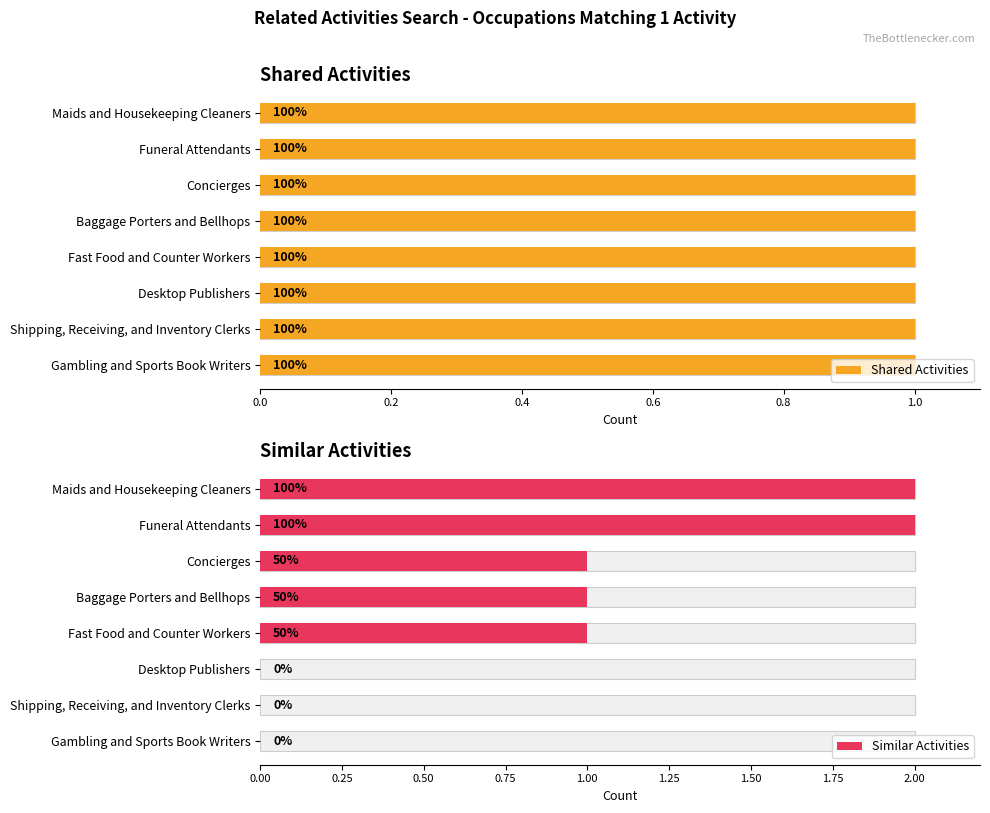

How many data points in Similar Activities are less than 1?

3